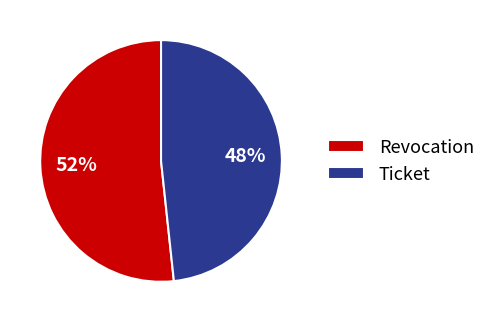

Is the sum of Revocation and Ticket greater than half?

Yes